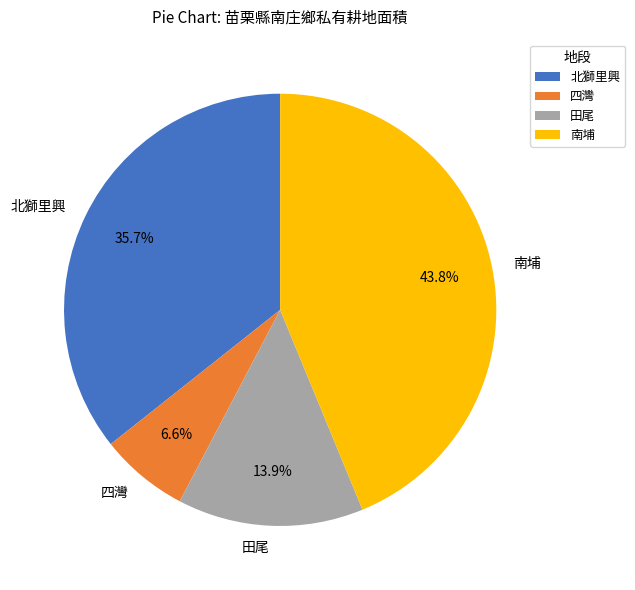

Rank the categories by value from lowest to highest.

四灣, 田尾, 北獅里興, 南埔